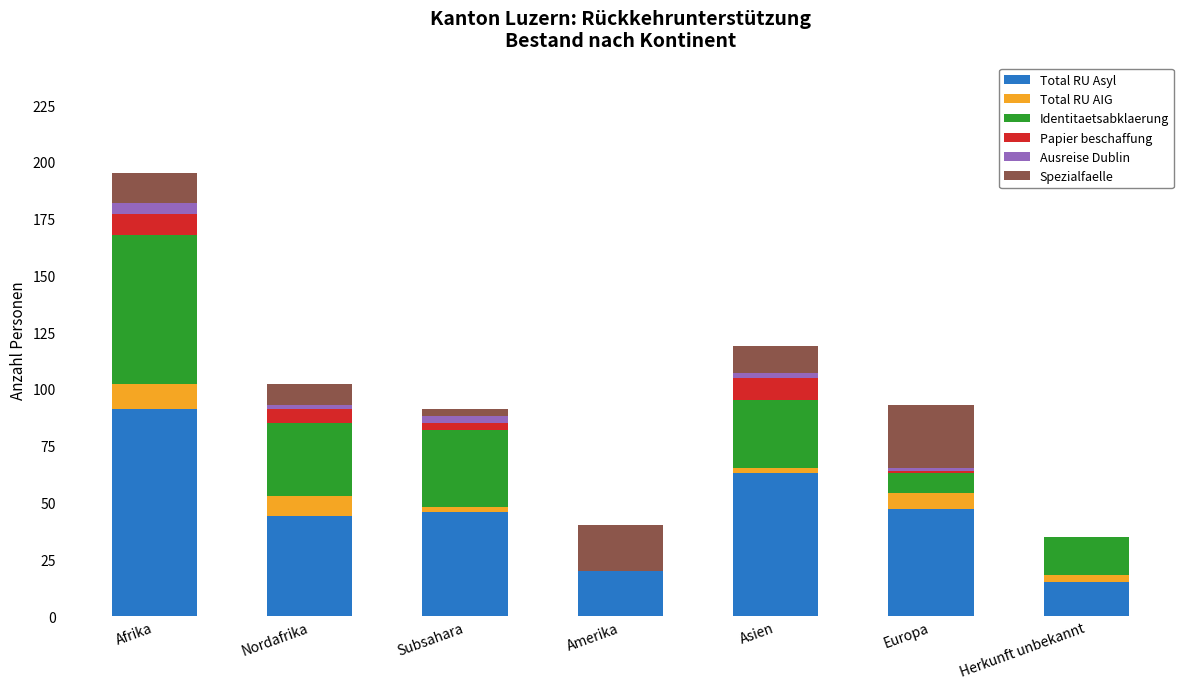

Is it true that Total RU Asyl equals 20 at Amerika?

True